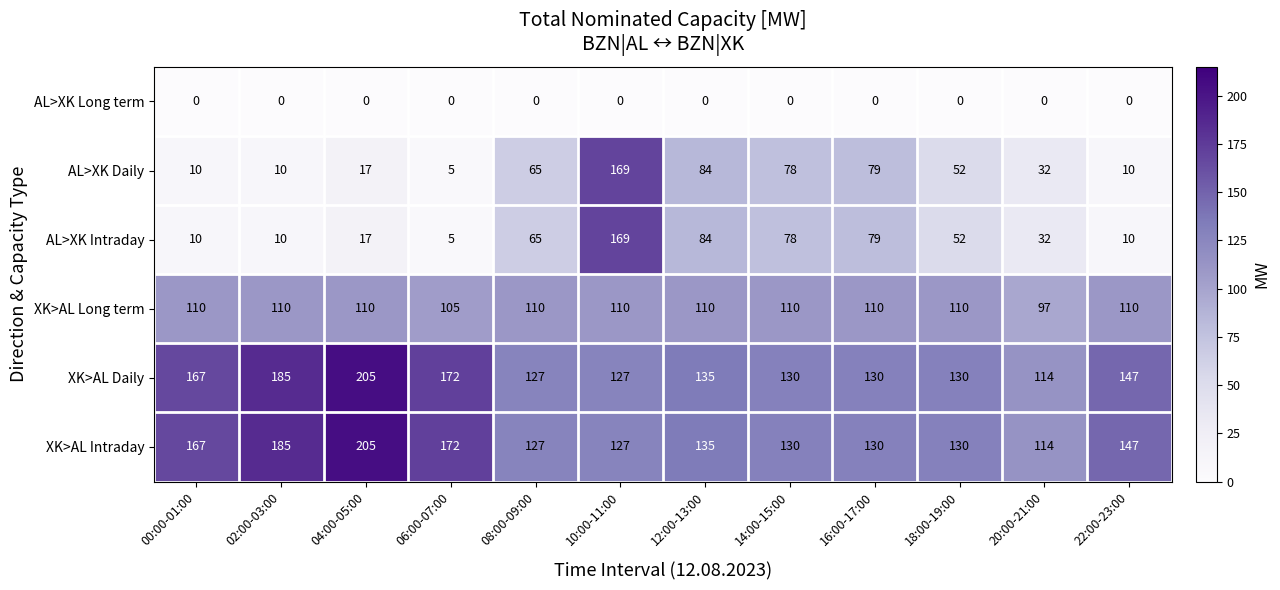

Is it true that XK>AL Intraday equals 135 at 12:00-13:00?

True